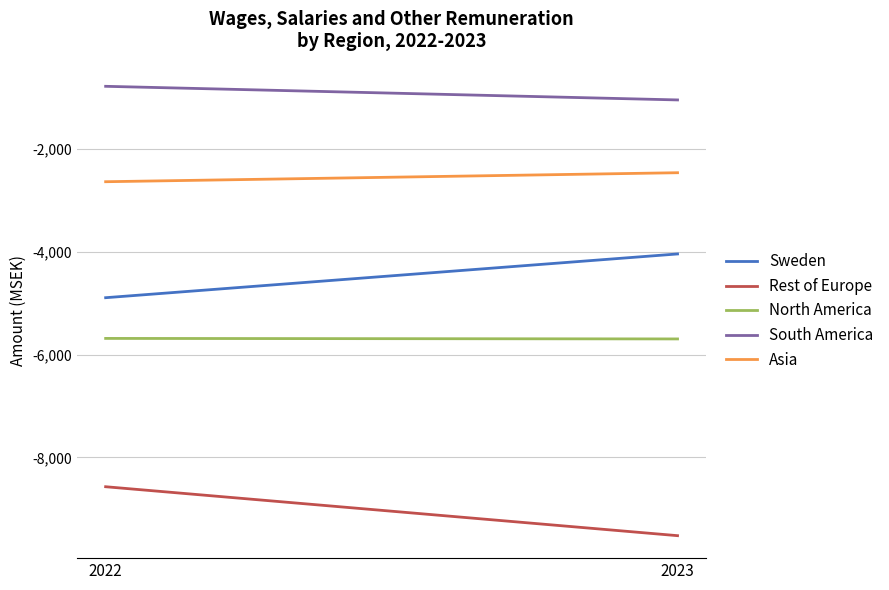

Is it true that South America equals -780 at 2022?

True